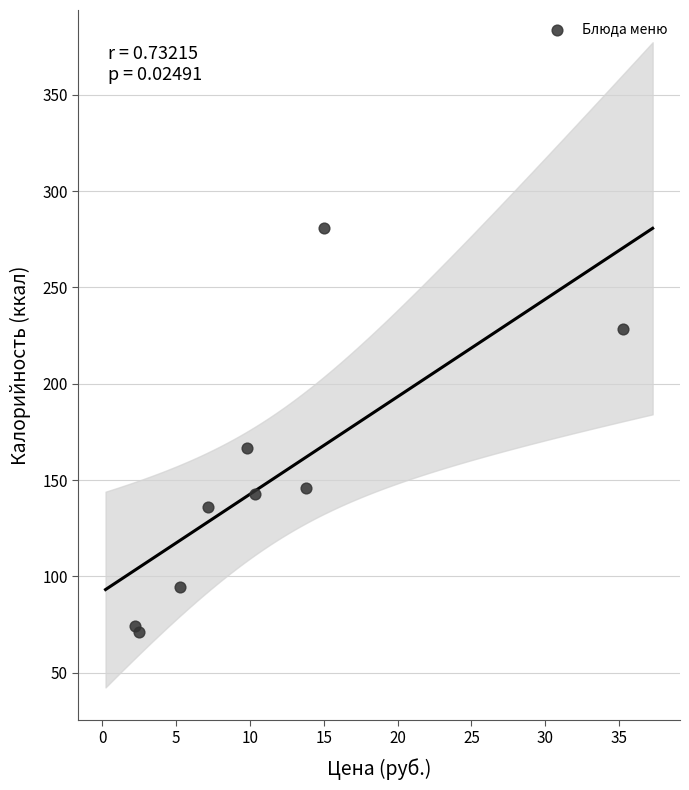

What Y value in the scatter plot is closest to 176?

166.7